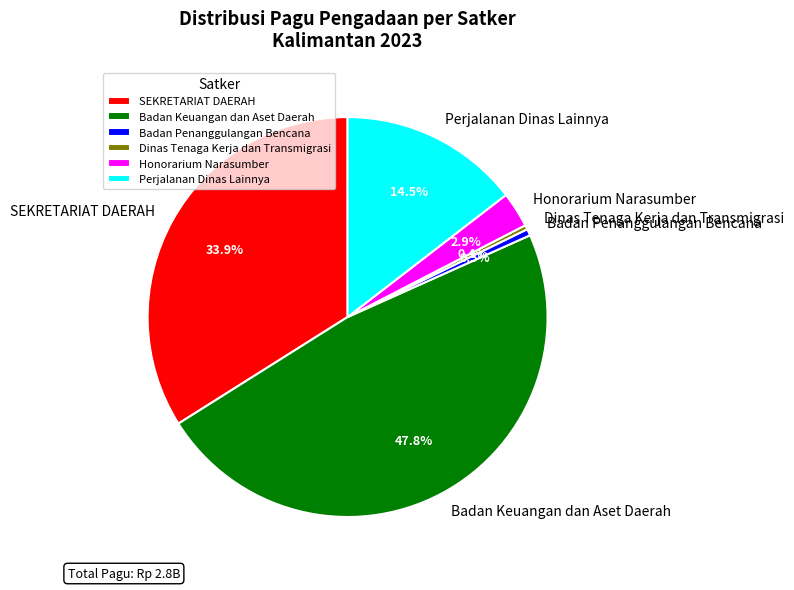

To the nearest percent, what is the average slice percentage?

17%